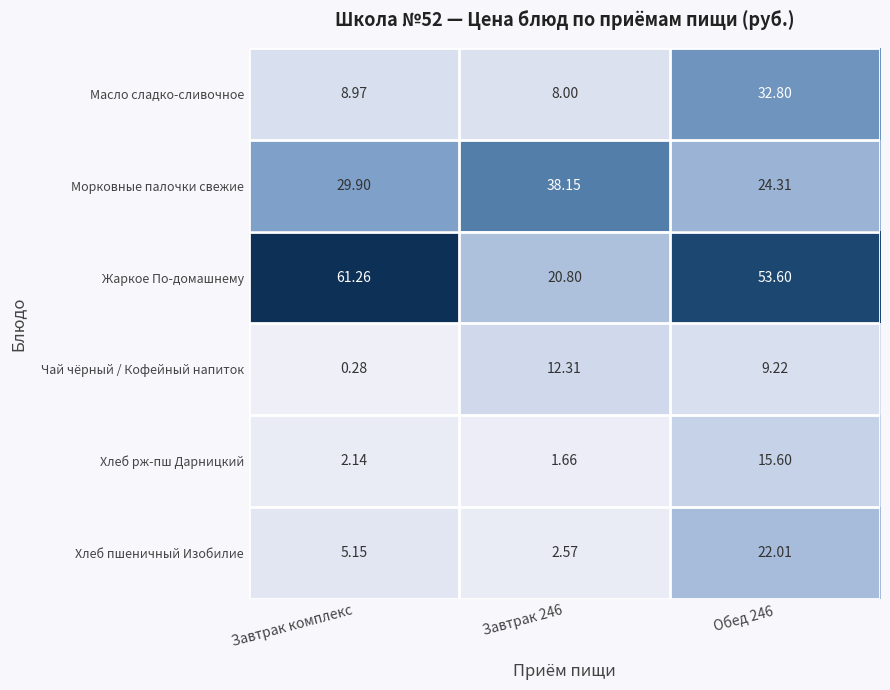

Where is Хлеб пшеничный Изобилие nearest to the value 12?

Завтрак комплекс